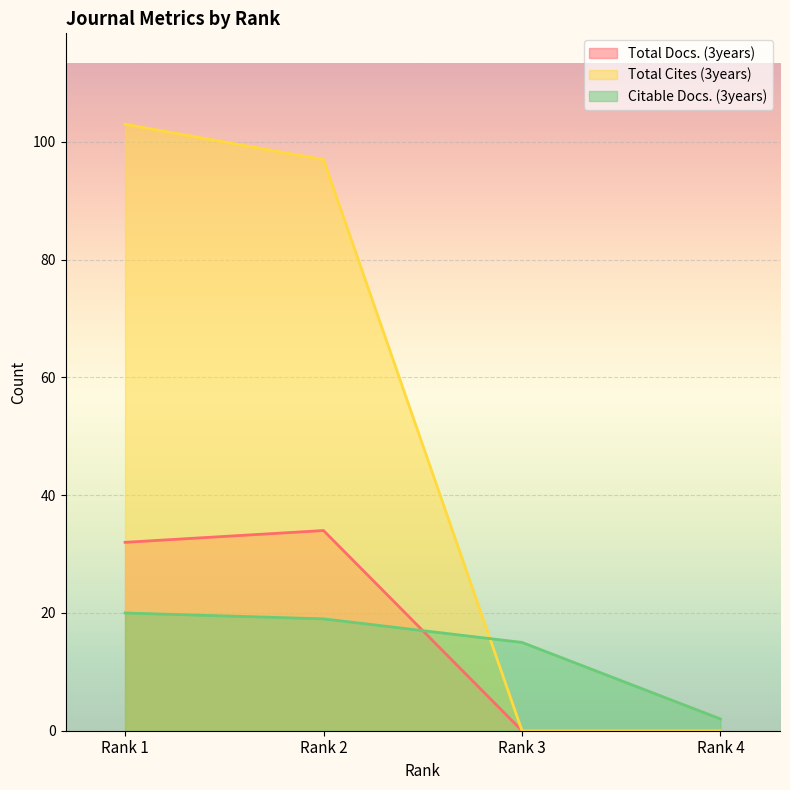

At which label does Total Cites (3years) first exceed 97?

Rank 1